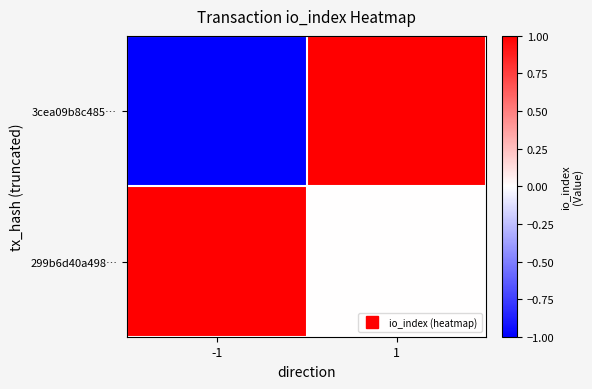

Rank the series at 1 from highest to lowest value.

3cea09b8c485…, 299b6d40a498…